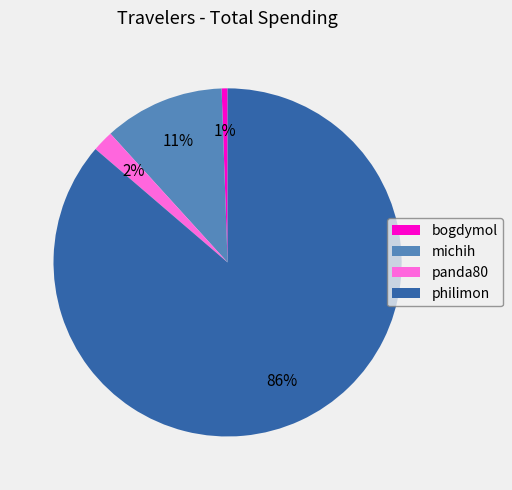

To the nearest percent, what is the combined percentage of panda80 and bogdymol?

3%